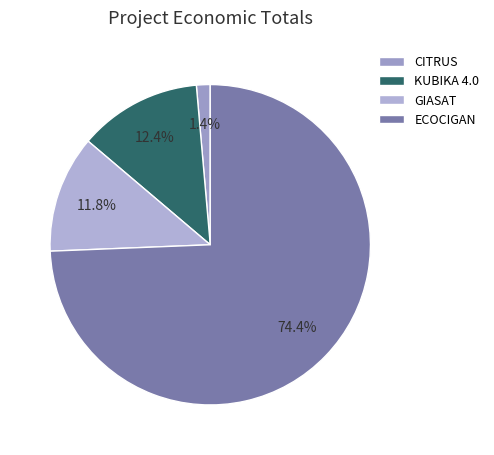

Do ECOCIGAN and GIASAT together represent more than half of the pie?

Yes